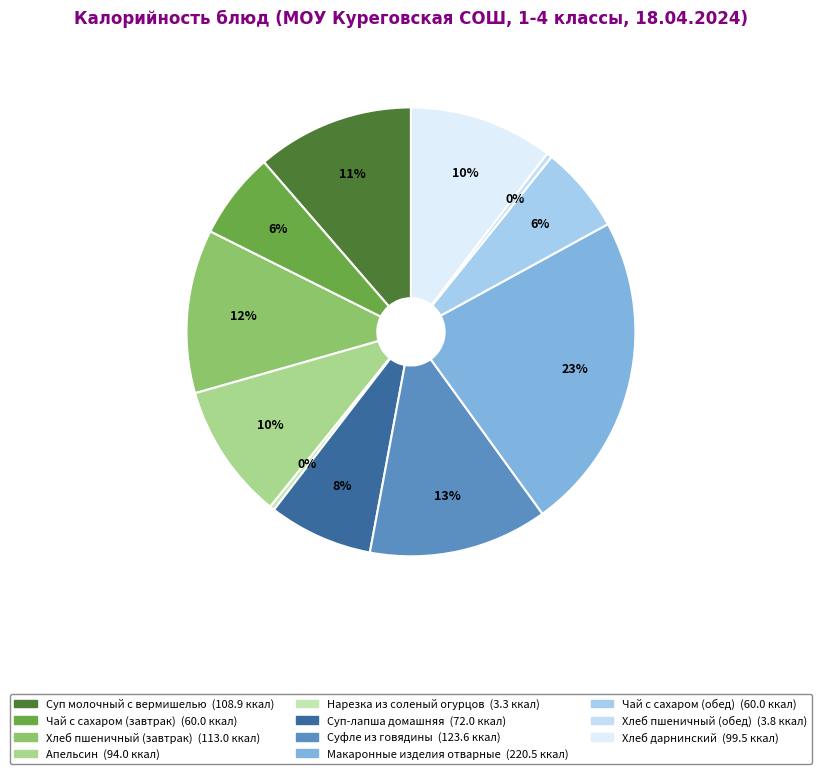

Combined, do Суп молочный с вермишелью and Хлеб пшеничный (обед) account for over 50%?

No